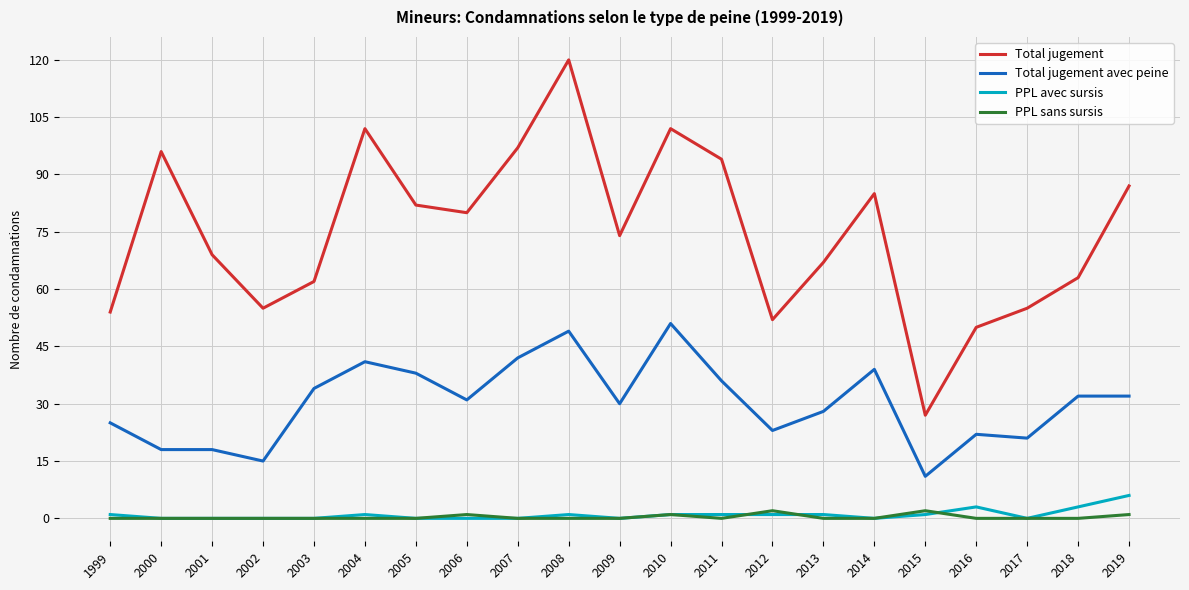

What is the sum of all Total jugement avec peine values?

636